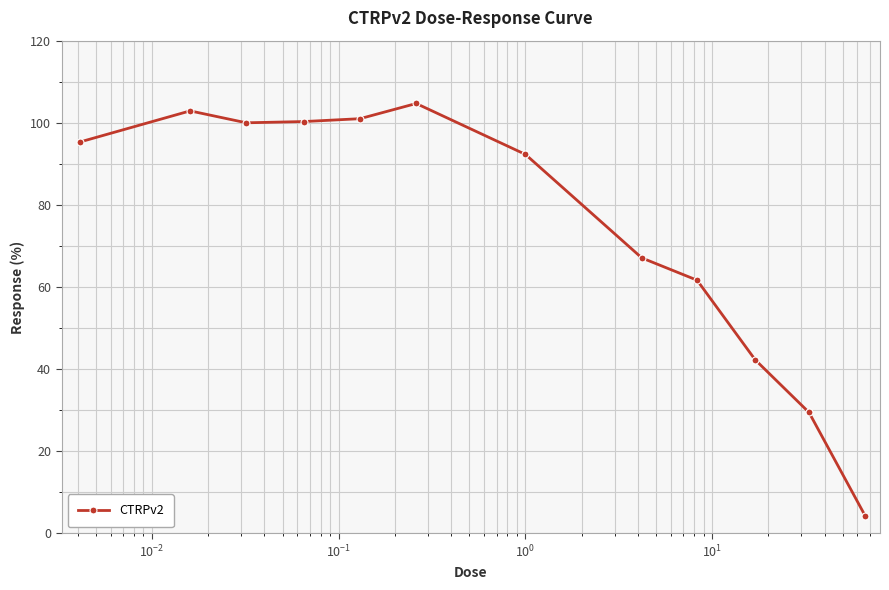

True or false: there are more than 1 points higher than both neighbors.

True